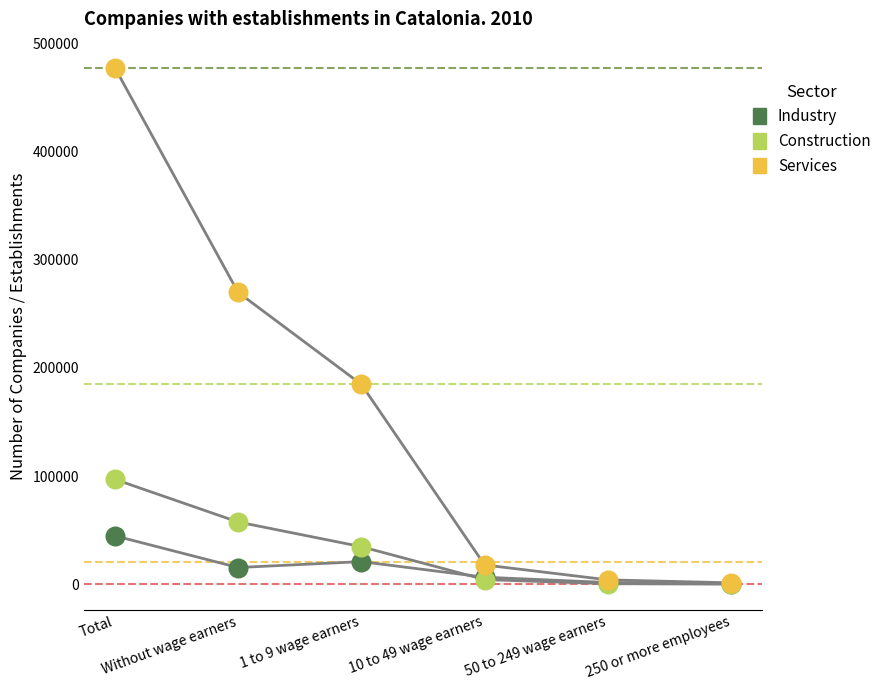

In the Services series, what Y value is closest to 239570?

269992